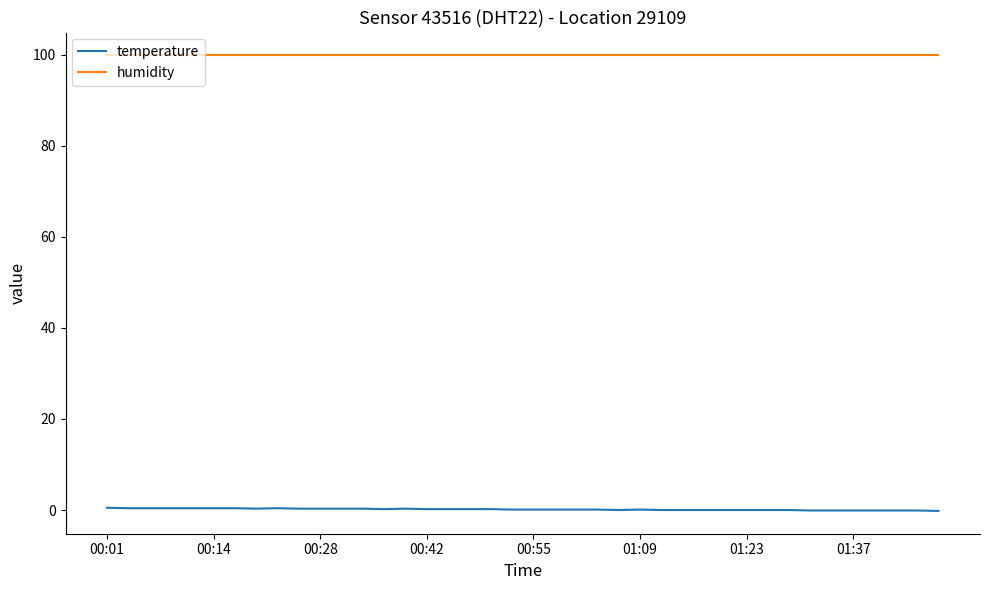

What is the maximum value shown in the chart?

99.9